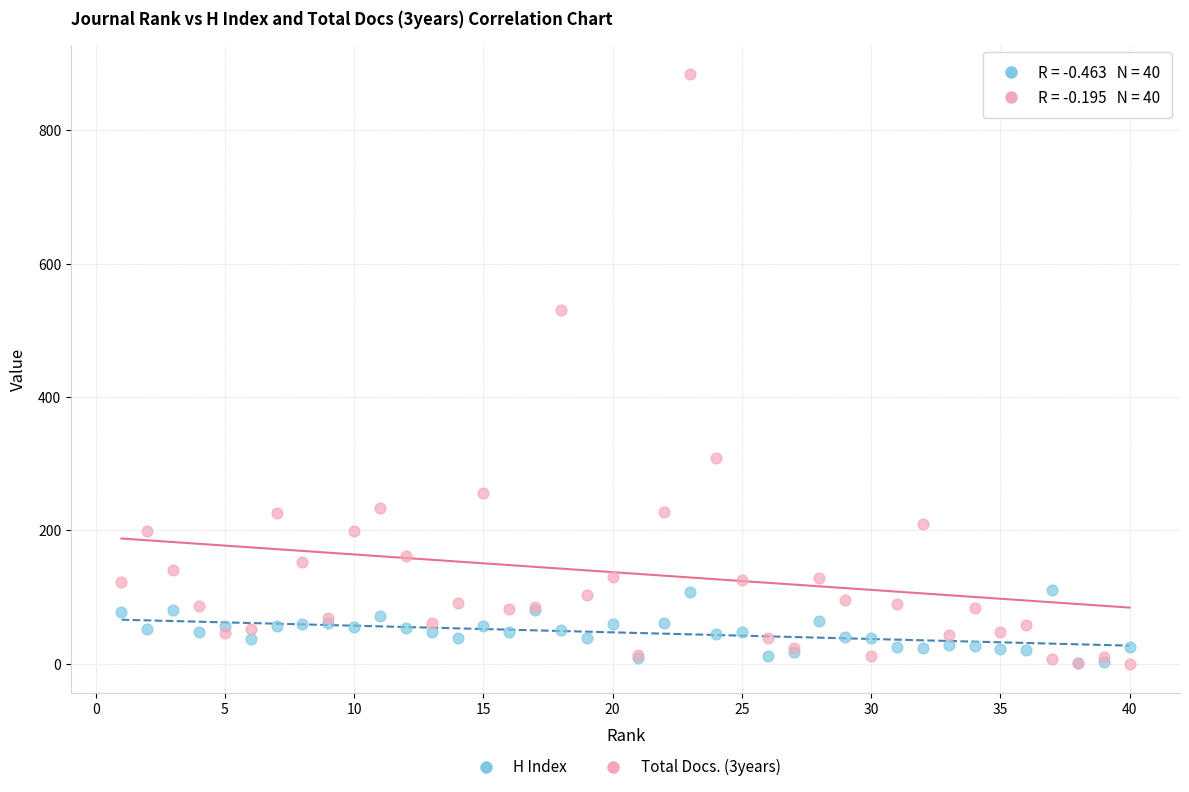

Which series reaches the maximum Y coordinate?

Total Docs. (3years)